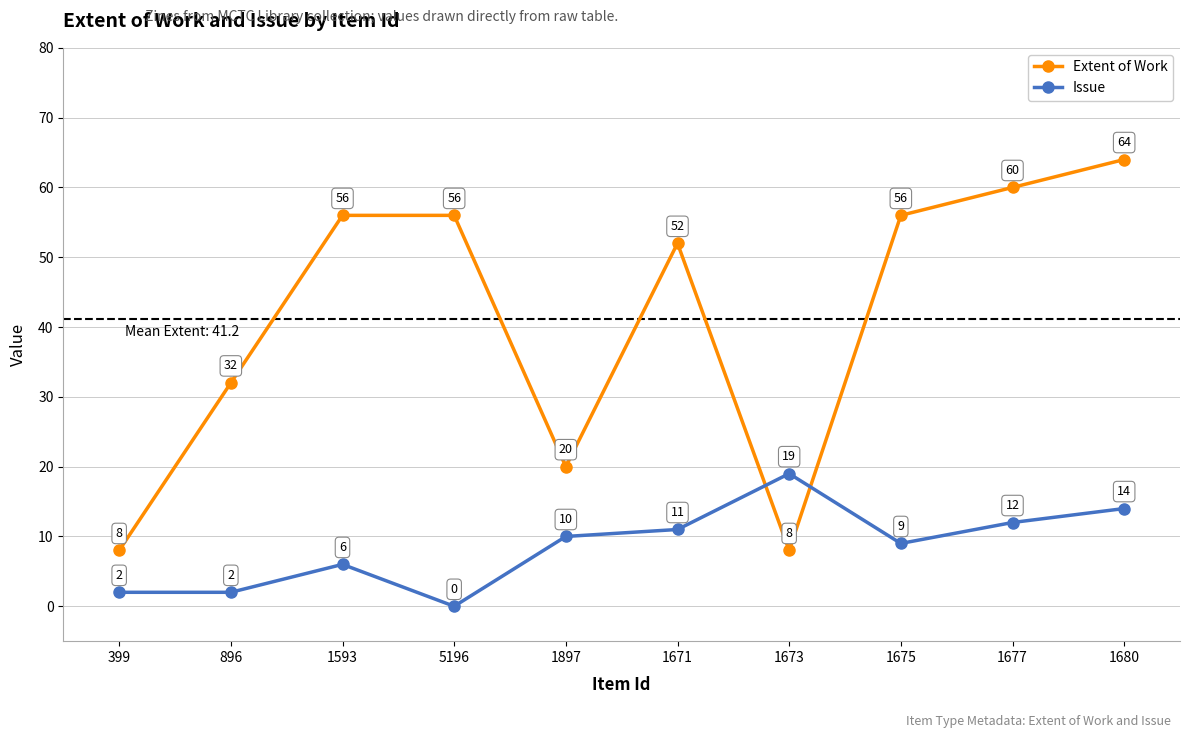

What is the average value of the Extent of Work series?

41